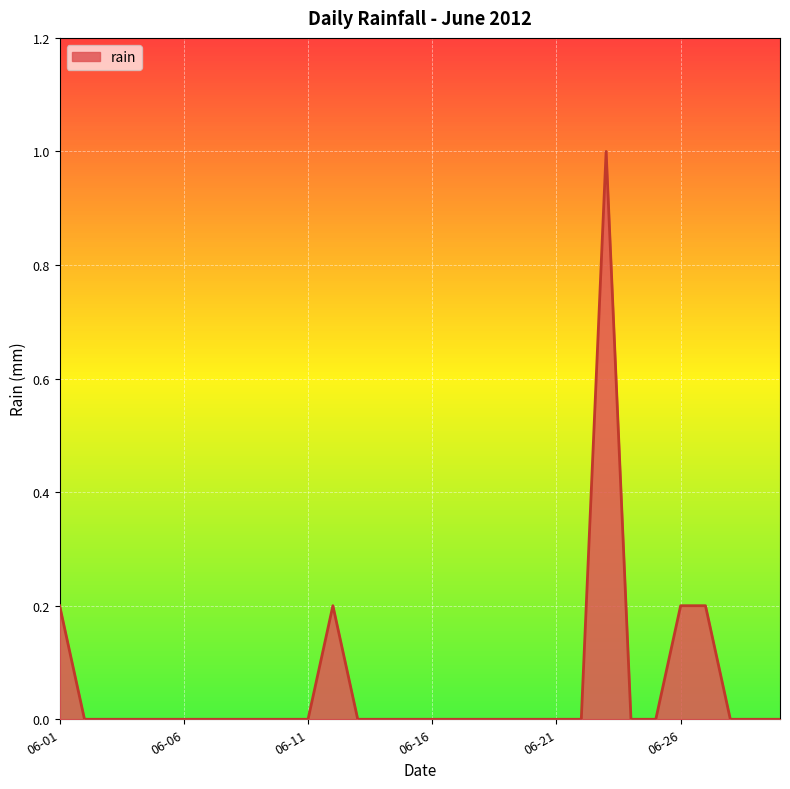

What is the difference between the maximum and minimum values?

1.0